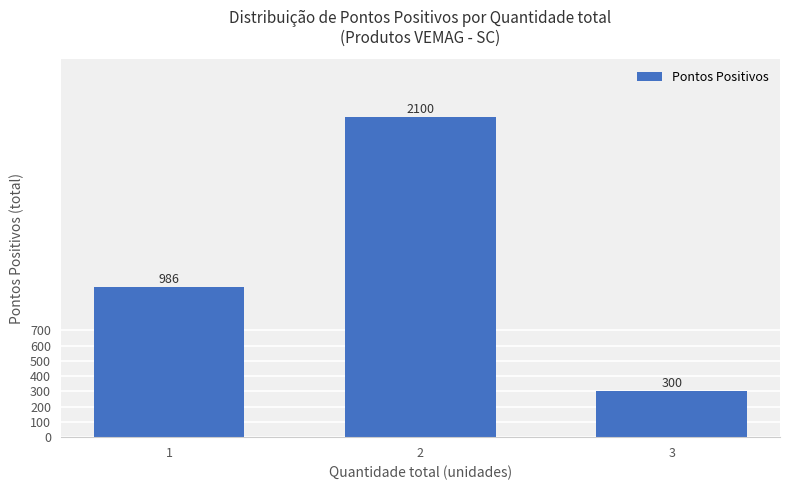

What is the greatest value displayed?

2100